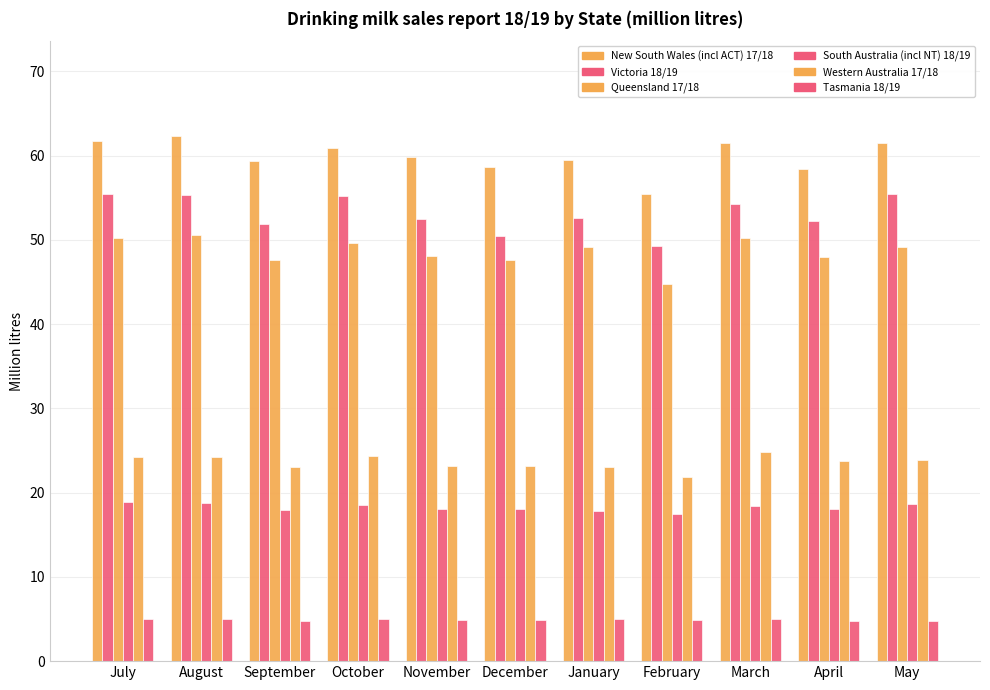

How many bars are there in each group?

6